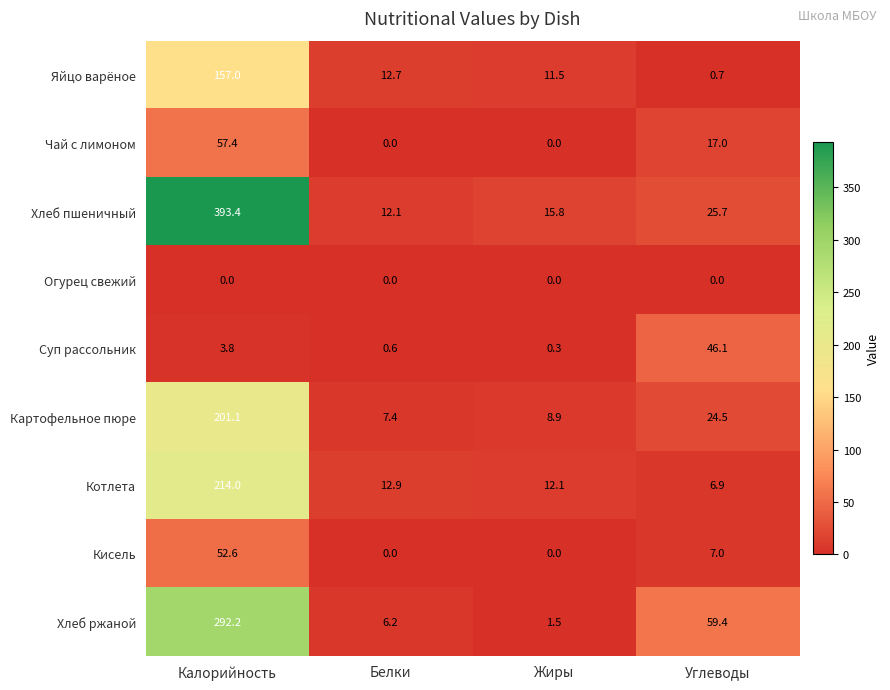

What is the difference between the Картофельное пюре values at Углеводы and Жиры?

15.6